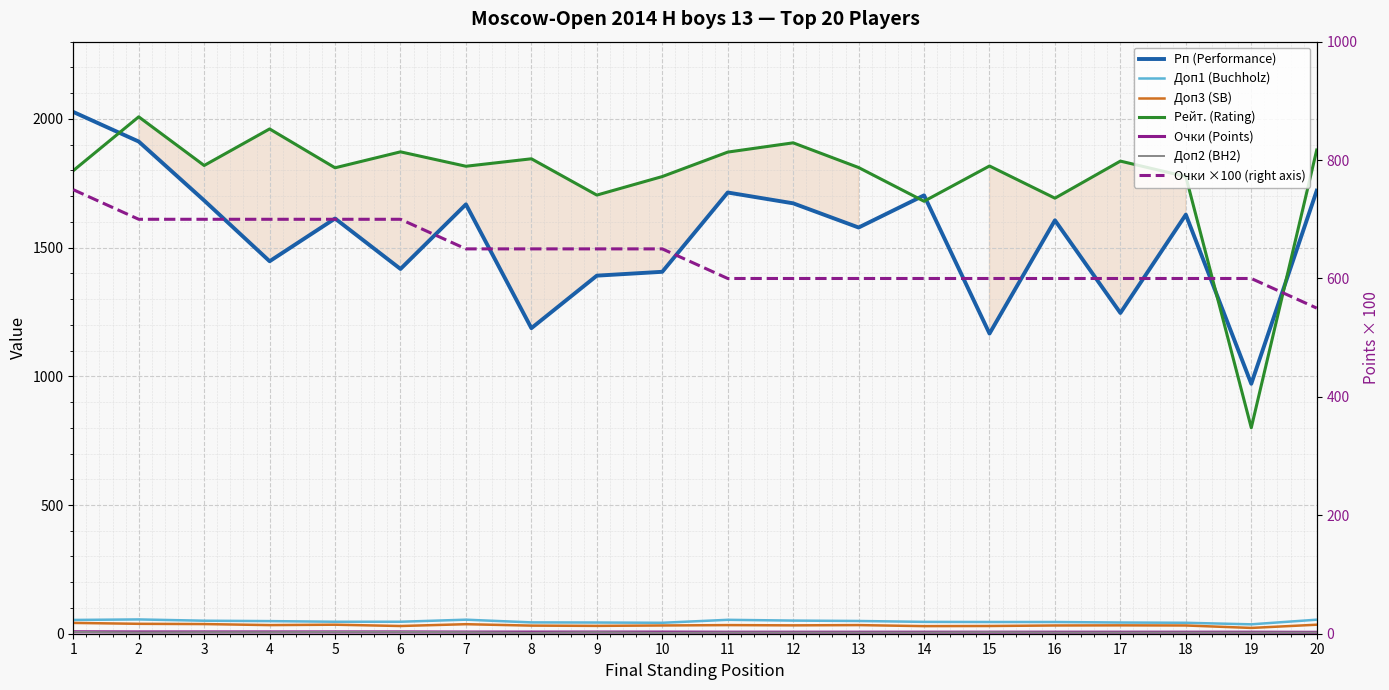

What is the difference between the maximum and minimum values in the Рп (Performance) series?

1056.0